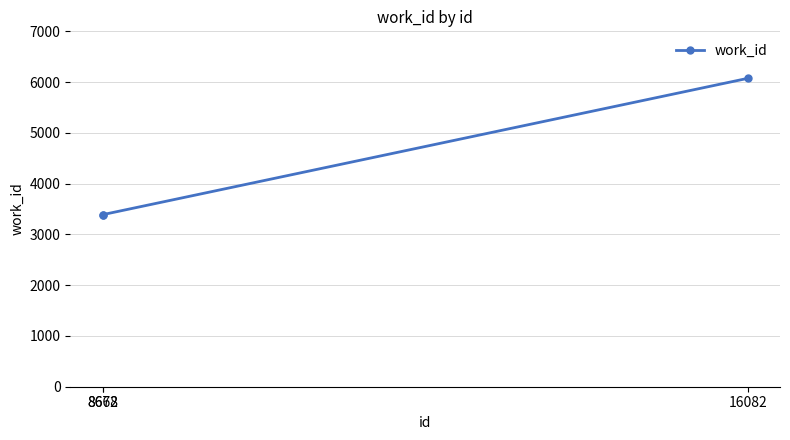

What is the value of the 1st point from the left?

3387